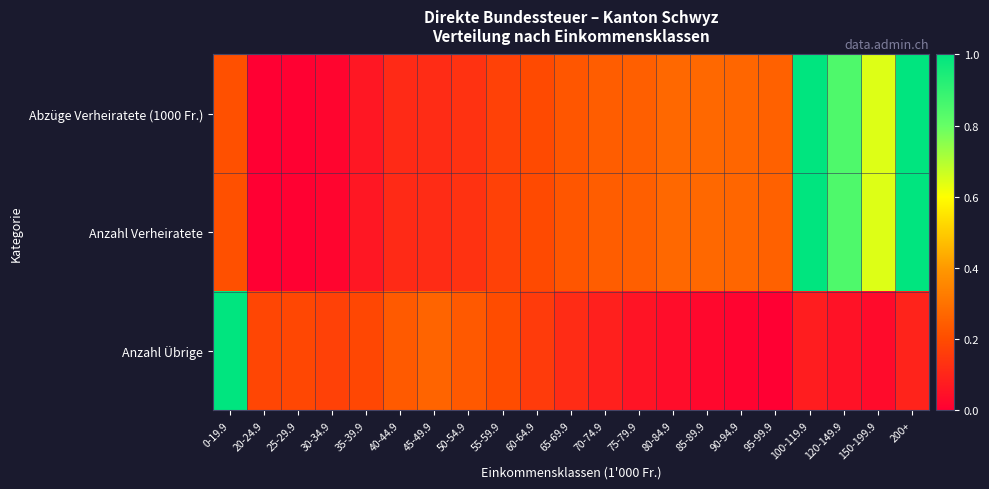

Reading right to left, transcribe all the data shown in this chart.

Abzüge Verheiratete (1000 Fr.): 200+=1.0	150-199.9=0.6	120-149.9=0.8	100-119.9=1.0	95-99.9=0.3	90-94.9=0.3	85-89.9=0.3	80-84.9=0.3	75-79.9=0.3	70-74.9=0.2	65-69.9=0.2	60-64.9=0.2	55-59.9=0.2	50-54.9=0.1	45-49.9=0.1	40-44.9=0.1	35-39.9=0.1	30-34.9=0.0	25-29.9=0.0	20-24.9=0.0	0-19.9=0.2
Anzahl Verheiratete: 200+=1.0	150-199.9=0.6	120-149.9=0.8	100-119.9=1.0	95-99.9=0.3	90-94.9=0.3	85-89.9=0.3	80-84.9=0.3	75-79.9=0.3	70-74.9=0.2	65-69.9=0.2	60-64.9=0.2	55-59.9=0.2	50-54.9=0.1	45-49.9=0.1	40-44.9=0.1	35-39.9=0.1	30-34.9=0.0	25-29.9=0.0	20-24.9=0.0	0-19.9=0.2
Anzahl Übrige: 200+=0.1	150-199.9=0.0	120-149.9=0.0	100-119.9=0.1	95-99.9=0.0	90-94.9=0.0	85-89.9=0.0	80-84.9=0.0	75-79.9=0.1	70-74.9=0.1	65-69.9=0.1	60-64.9=0.2	55-59.9=0.2	50-54.9=0.2	45-49.9=0.3	40-44.9=0.2	35-39.9=0.2	30-34.9=0.2	25-29.9=0.2	20-24.9=0.2	0-19.9=1.0